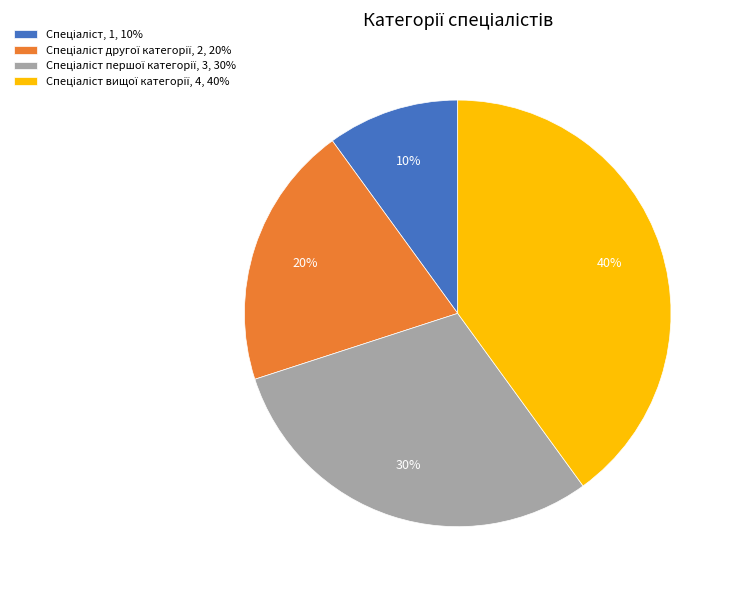

Is there a majority slice in this chart?

No